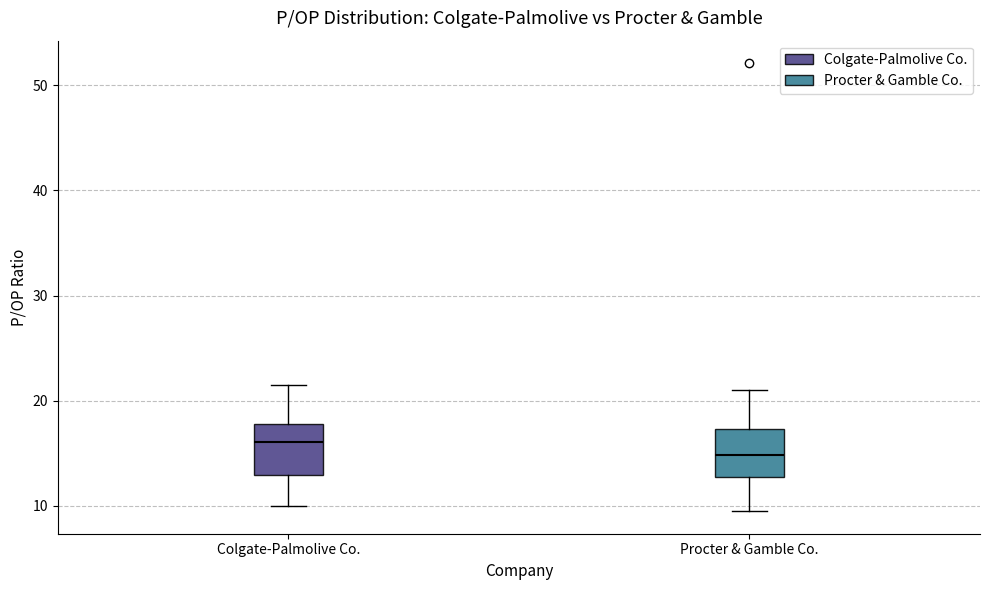

Reading left to right, transcribe this box plot: for each box, give where its median line is, the range the box spans, and where its two whiskers end, as read against the y-axis. The values are not printed on the chart, so give them approximately, as read against the axis.

Colgate-Palmolive Co.: median 16, box 13 to 18, whiskers 10 to 22
Procter & Gamble Co.: median 15, box 13 to 17, whiskers 9 to 21